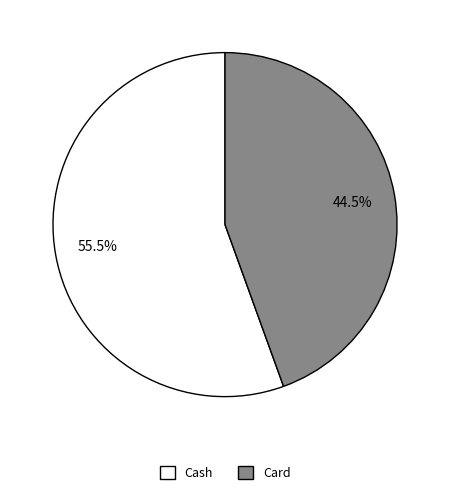

Is it true that Cash is 46% of the pie?

False